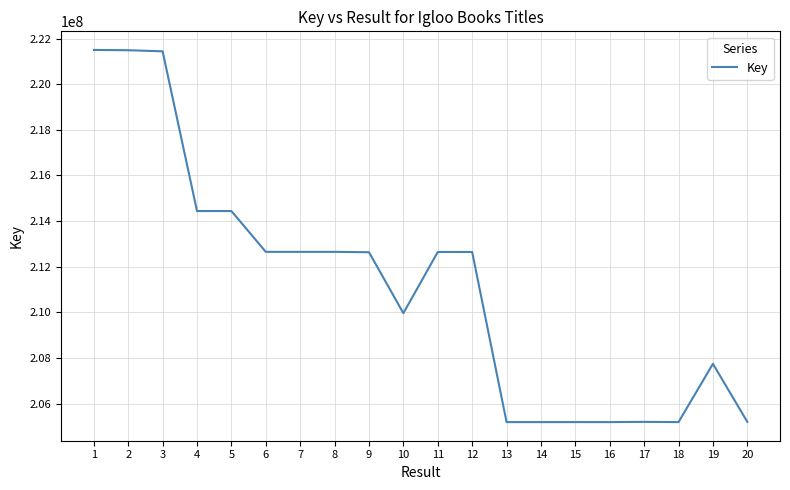

What is the approximate value at 1?

221502568